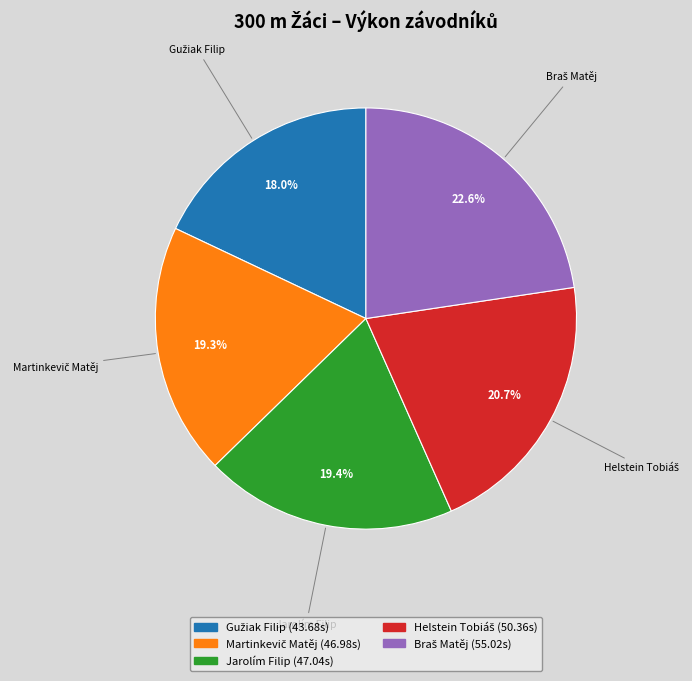

Count the number of slices in the pie.

5